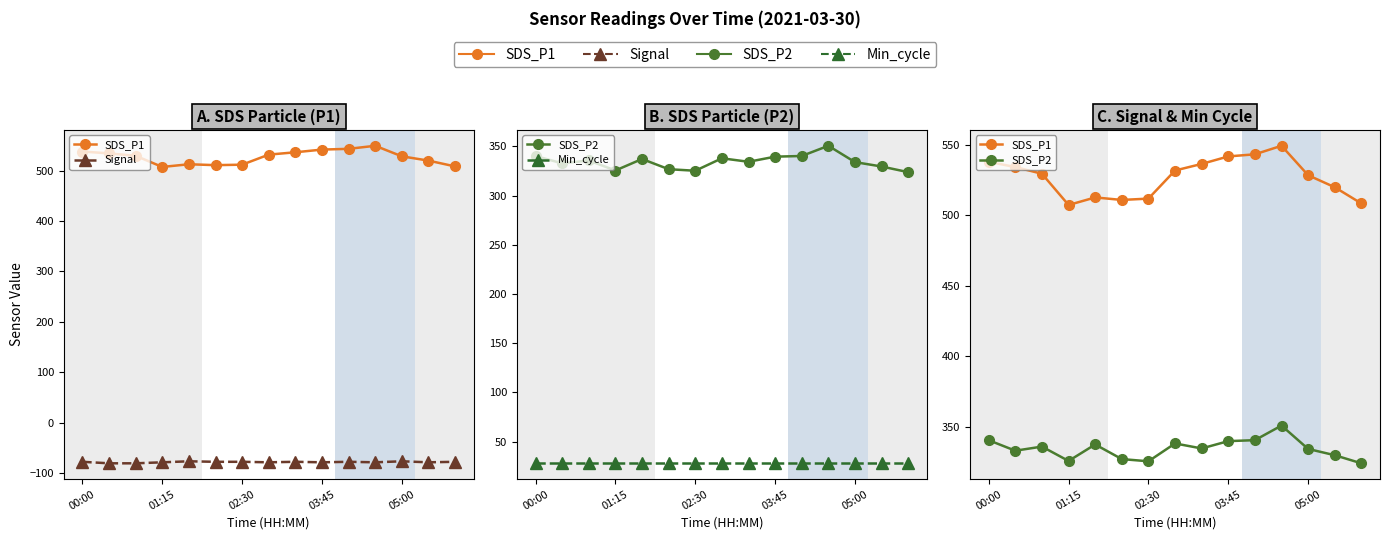

How many data points in Signal are above -78?

2